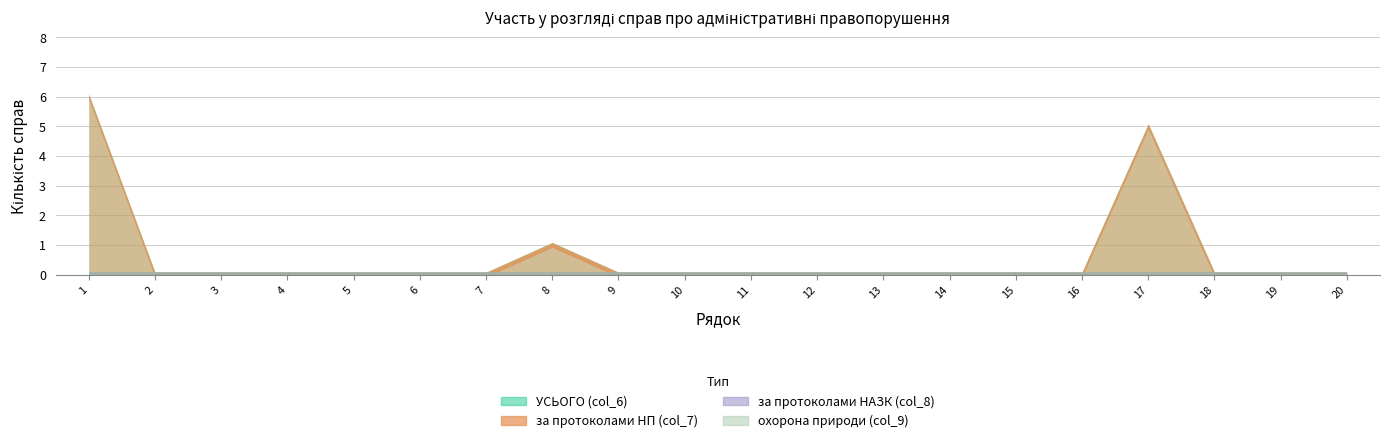

True or false: УСЬОГО (col_6) and за протоколами НАЗК (col_8) intersect in this chart.

False